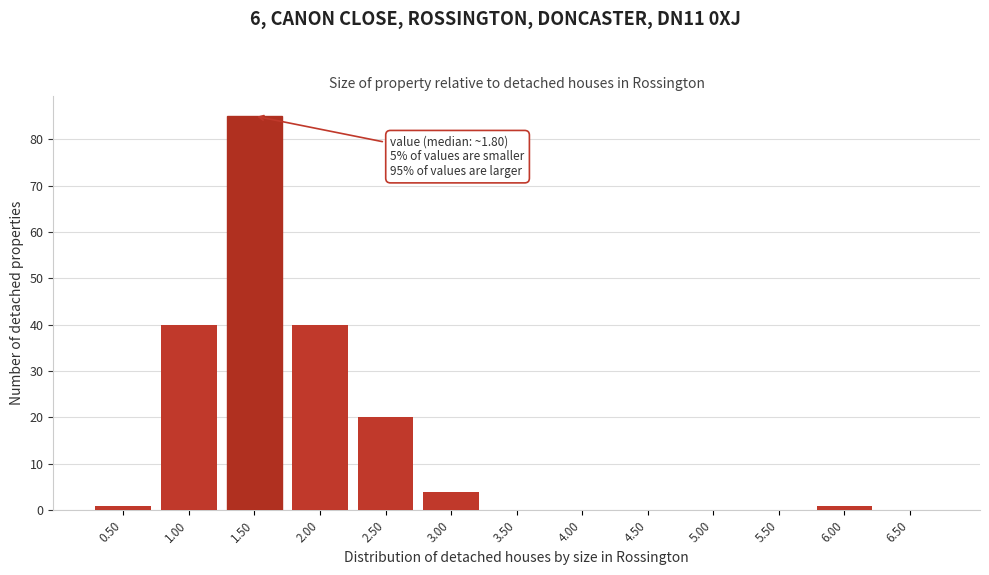

Reading left to right, what are all the values shown in this chart?

0.50=1	1.00=40	1.50=85	2.00=40	2.50=20	3.00=4	3.50=0	4.00=0	4.50=0	5.00=0	5.50=0	6.00=1	6.50=0